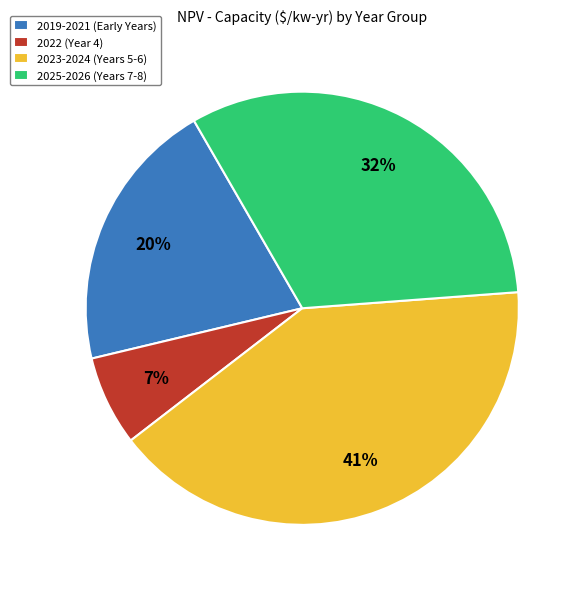

To the nearest percent, what is the difference between the 2023-2024 (Years 5-6) and 2022 (Year 4) slice percentages?

34%